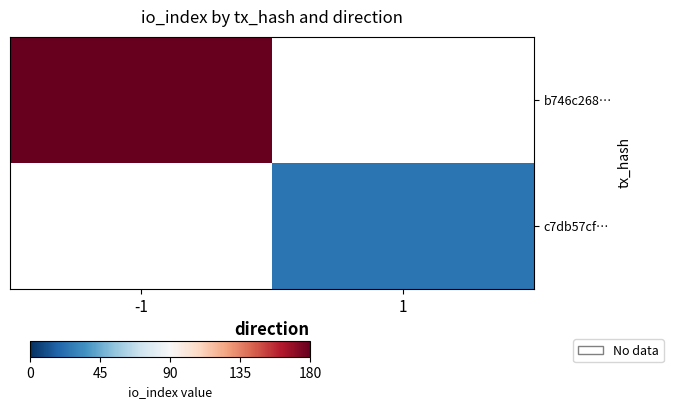

Which category has the highest value in the b746c268… series?

-1